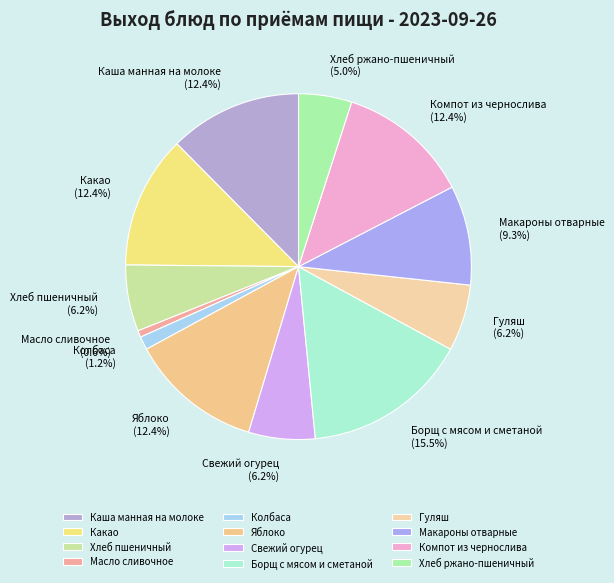

Is it true that Компот из чернослива is 1% of the pie?

False